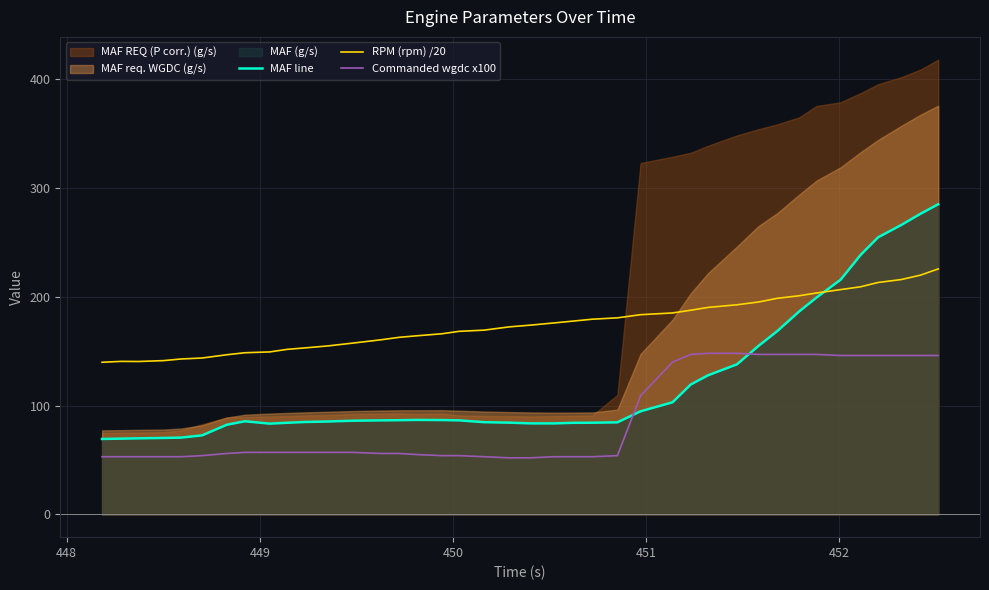

Which series ends up on top after the final intersection of Commanded wgdc x100 and MAF line?

MAF line